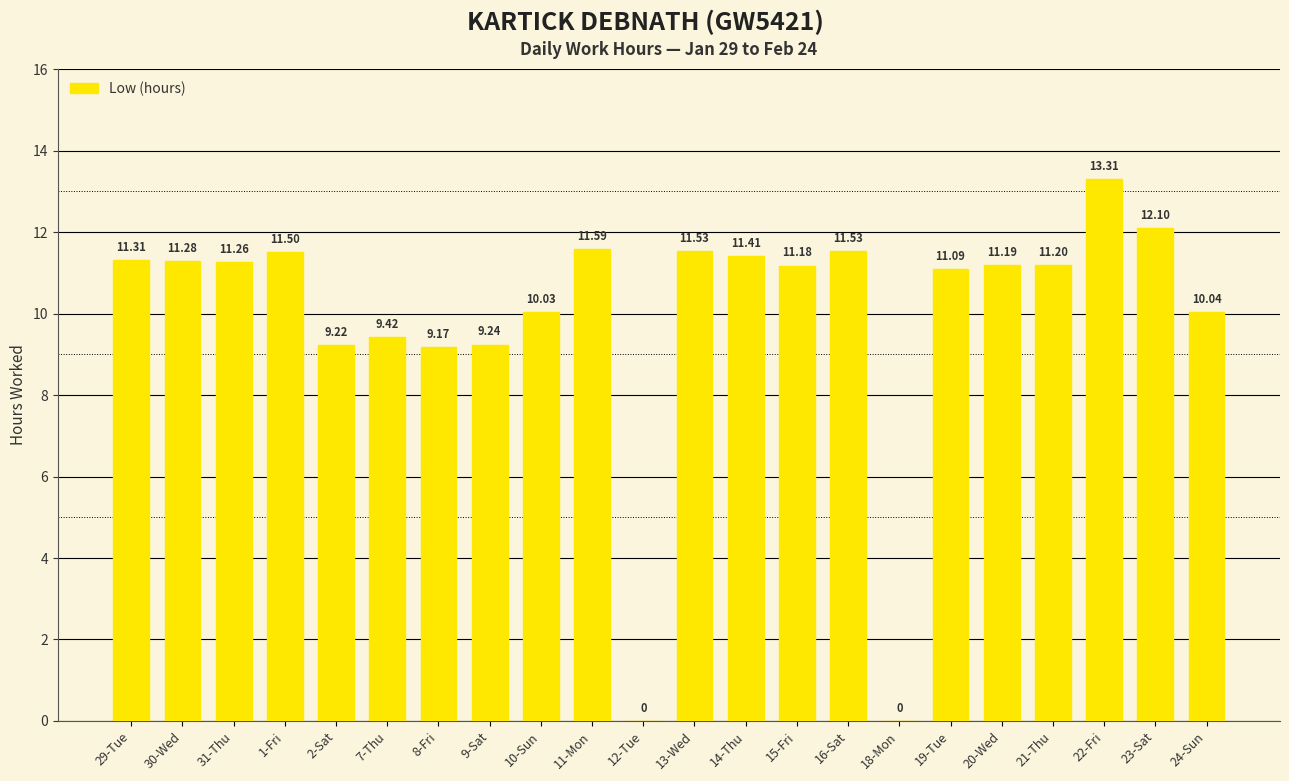

Are the bars horizontal?

No